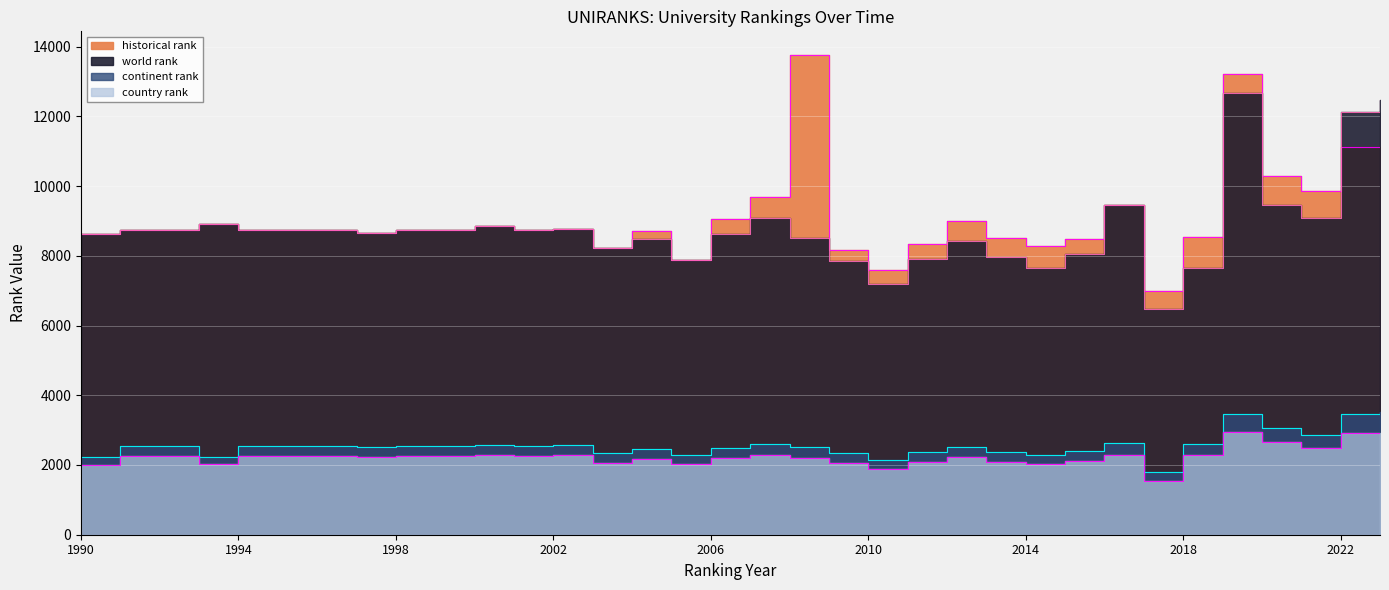

In world rank, how many points are higher than both neighbors (excluding endpoints)?

8